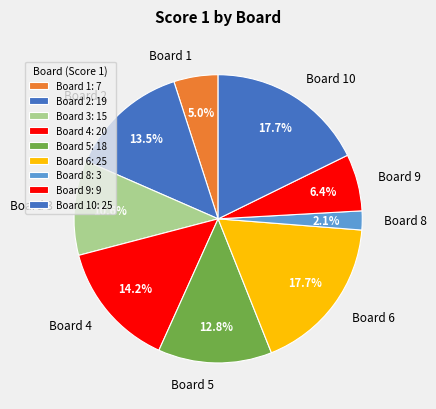

What portion of the pie excludes Board 3?

89.4%